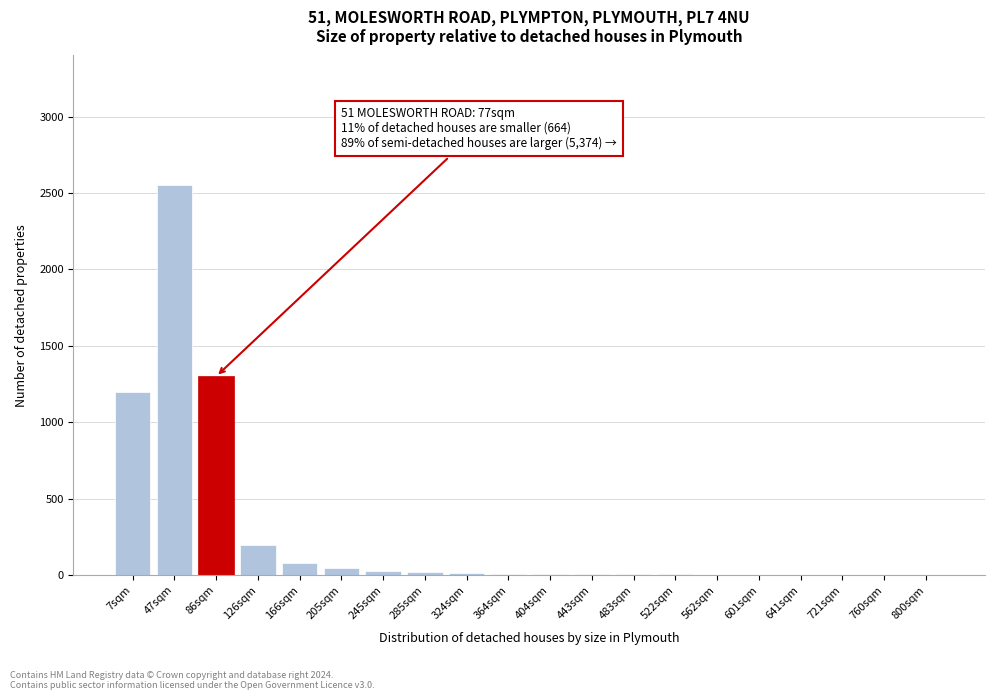

Which label corresponds to the largest value in the chart?

47sqm